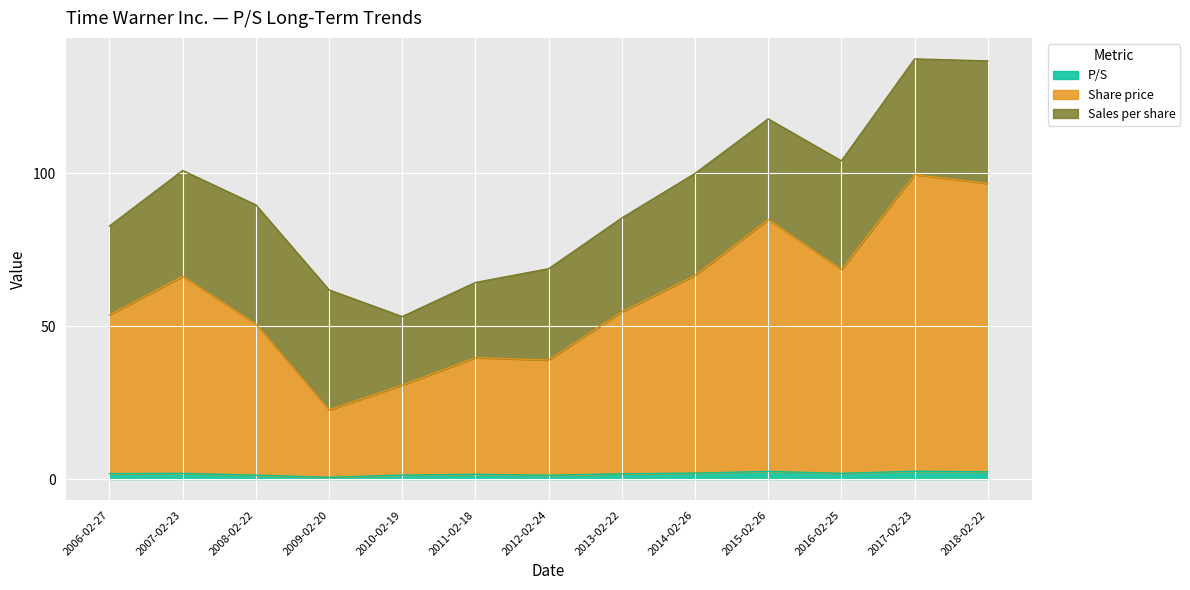

What is the value of the P/S point at the 10th from the left?

2.5